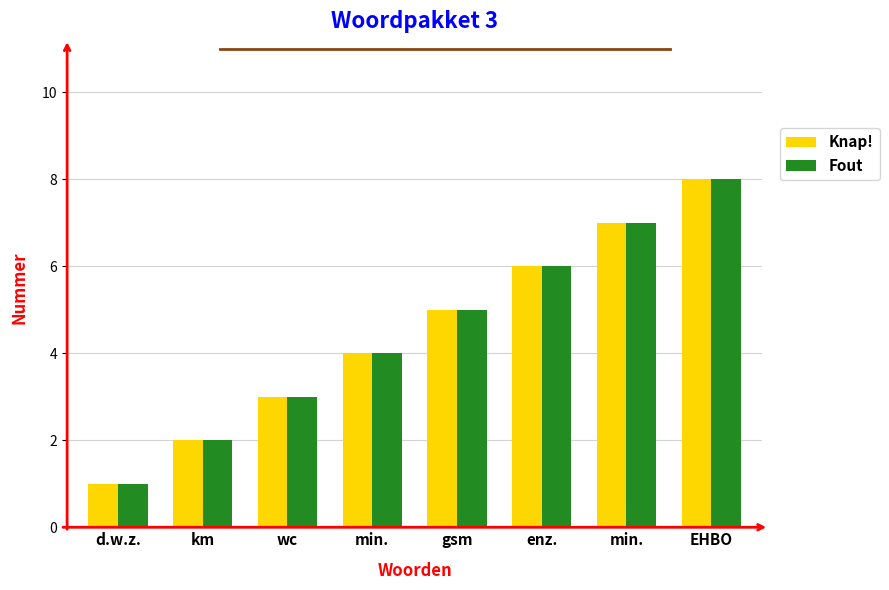

Which series has the widest spread of values?

Knap!